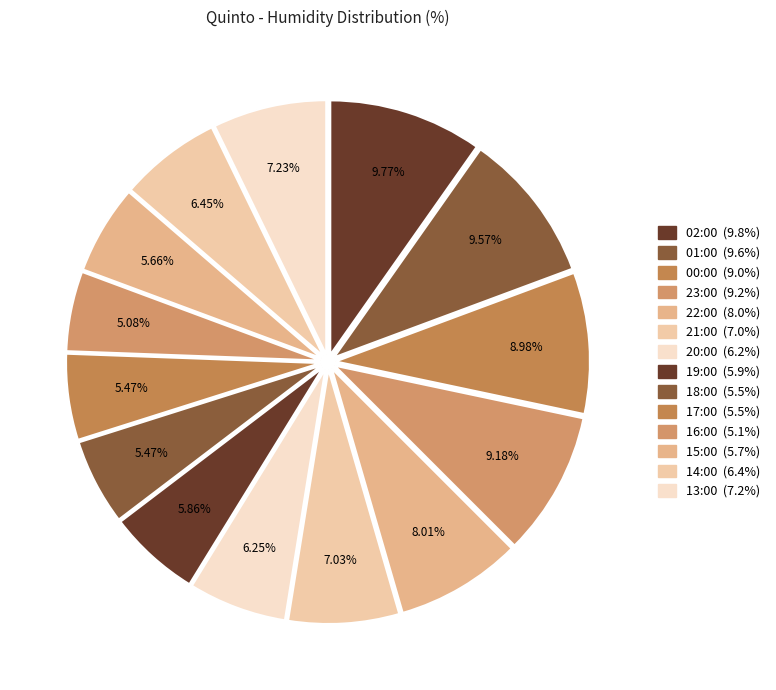

Combined, do 13:00 and 00:00 account for over 50%?

No